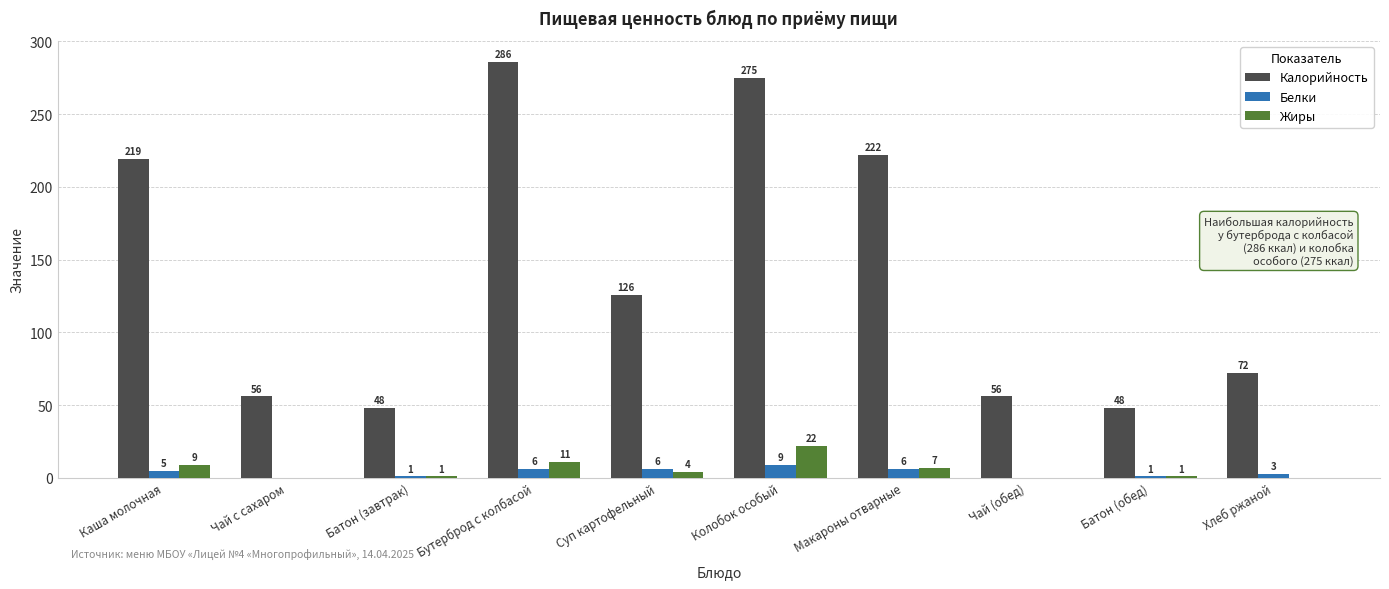

What is the difference between the Жиры values at Батон (завтрак) and Суп картофельный?

3